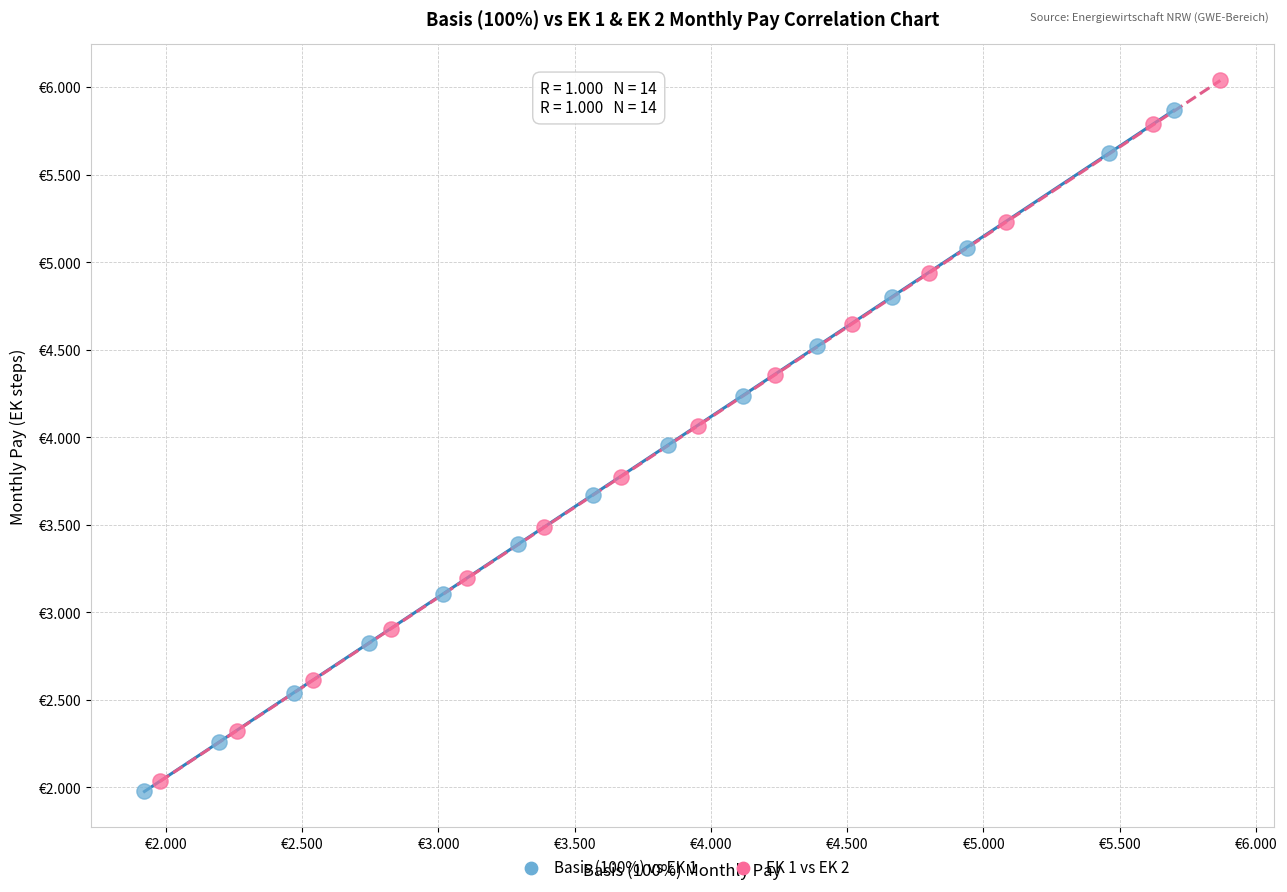

What are all the series names shown in the legend?

Basis (100%) vs EK 1, EK 1 vs EK 2